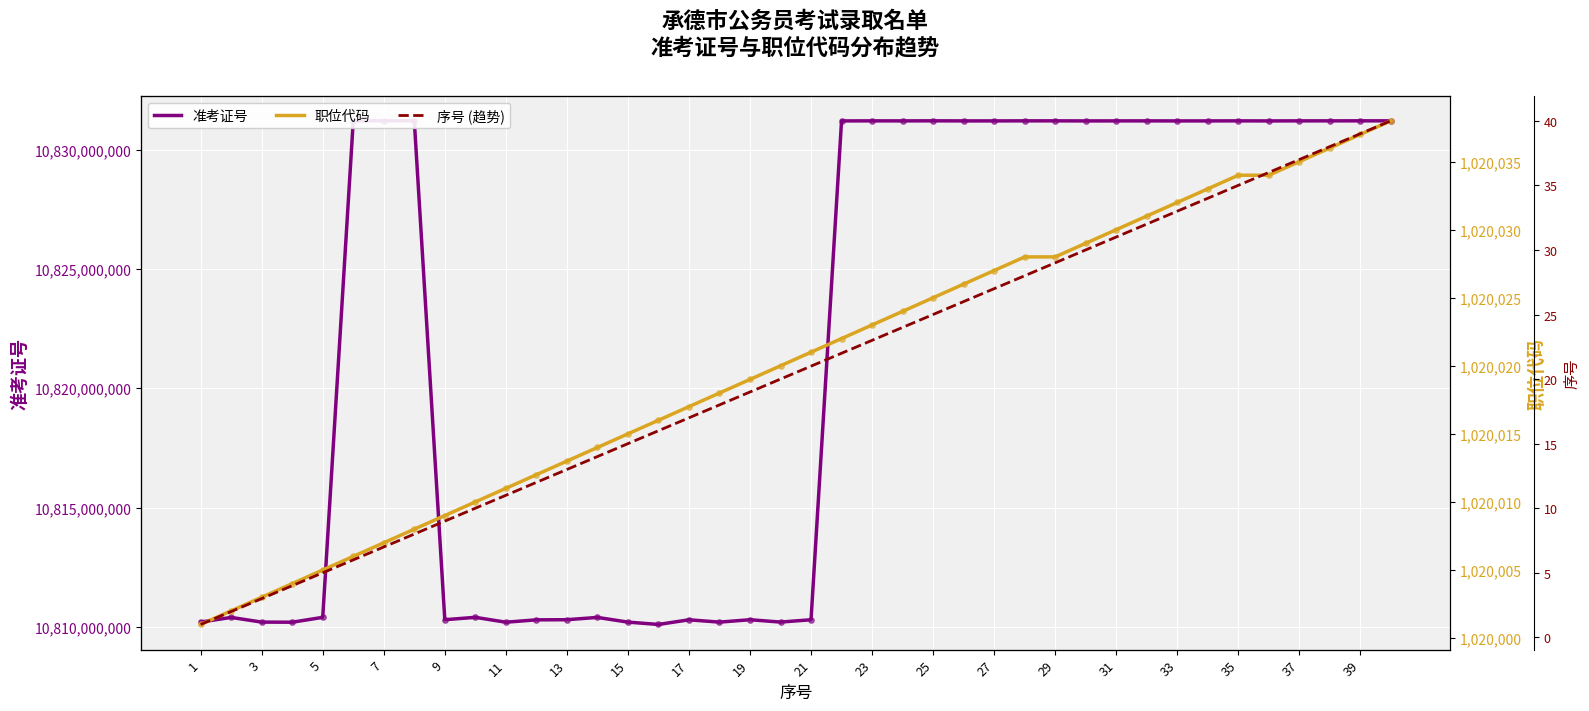

What are all the series names shown in the legend?

准考证号, 职位代码, 序号 (趋势)